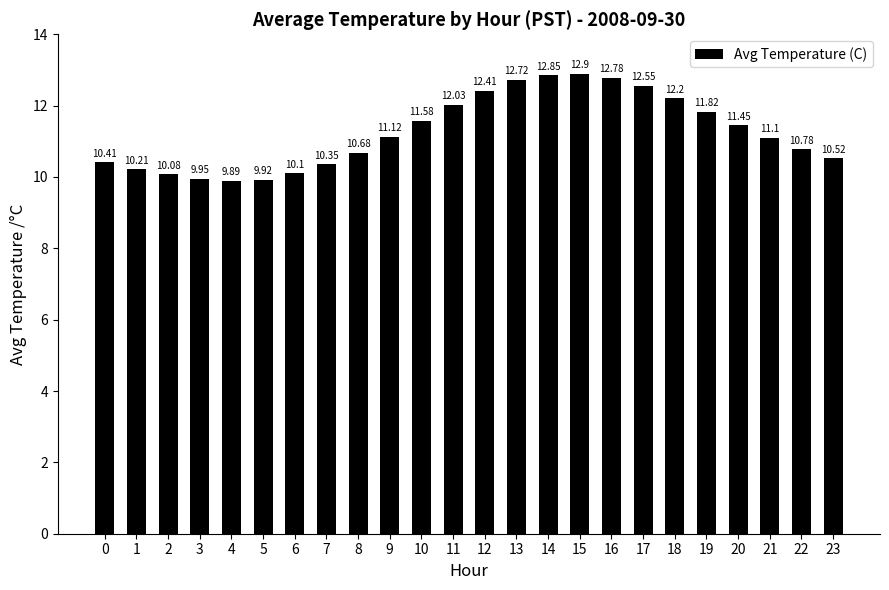

What is the change in value from 10 to 12?

+0.8